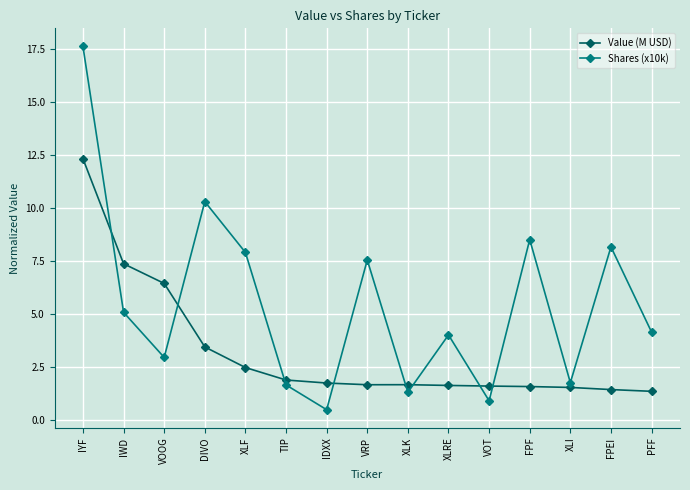

How many categories are shown in the chart?

15